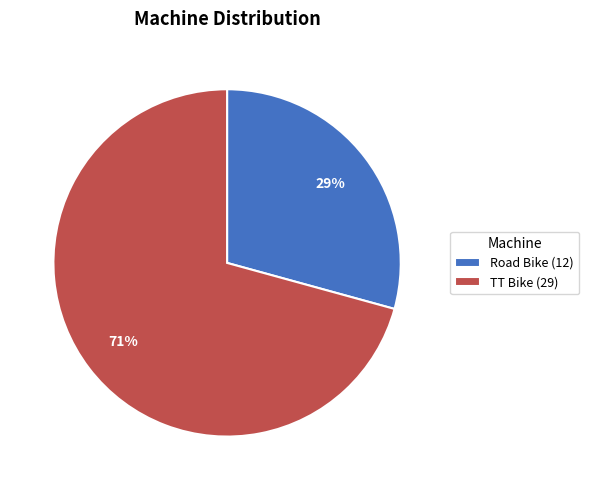

To the nearest percent, what portion does TT Bike represent?

71%